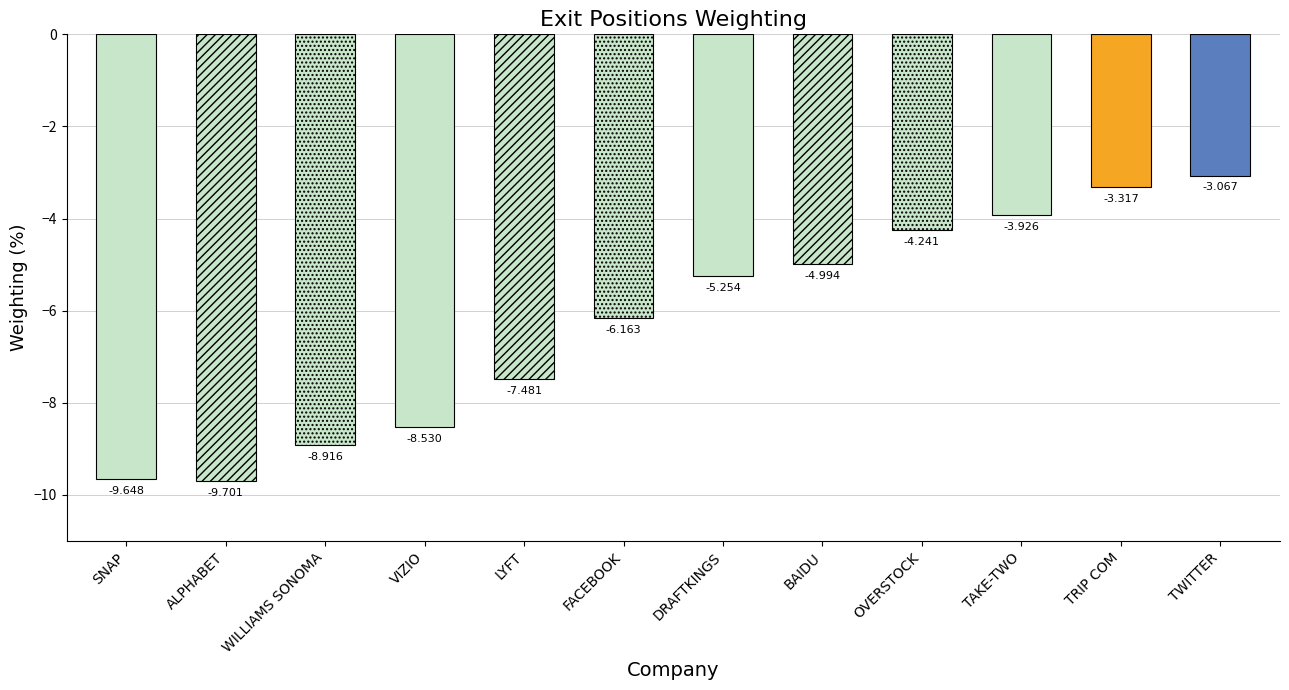

Which label corresponds to the largest value in the chart?

TWITTER